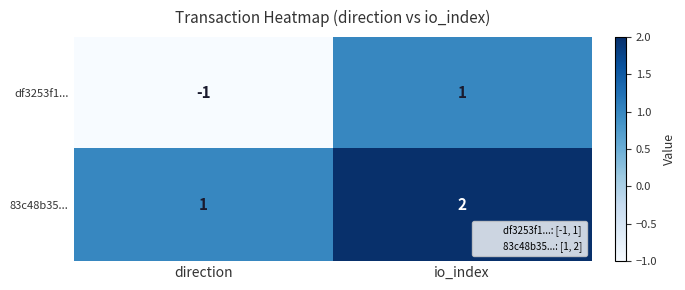

How many values in df3253f1... are below zero?

1